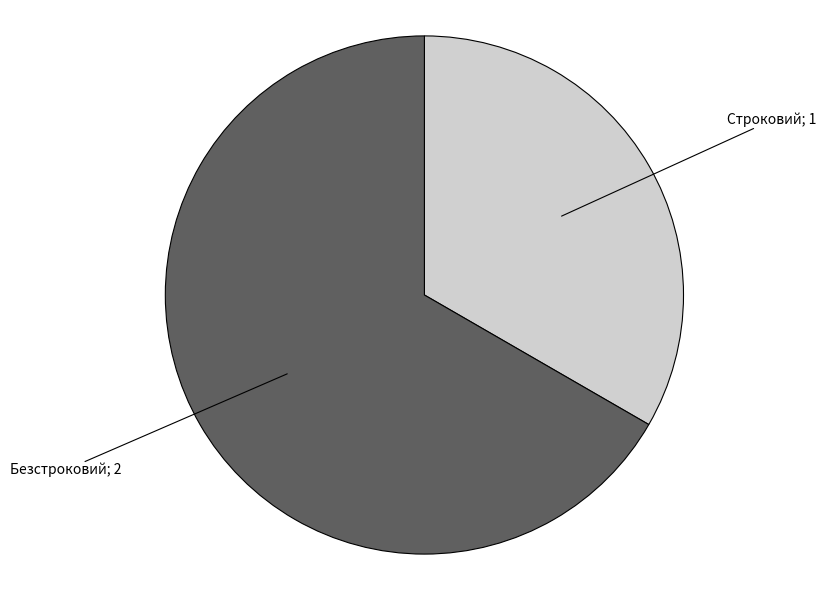

Does any single category account for the majority?

Yes